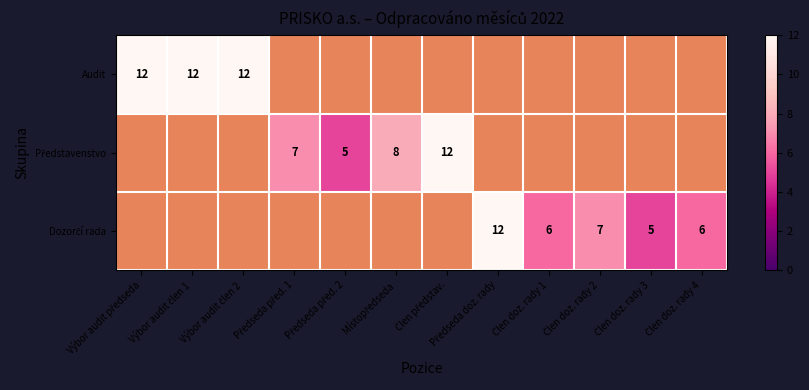

Is the value of Představenstvo at Výbor audit člen 2 greater than the value of Dozorčí rada at Místopředseda?

No